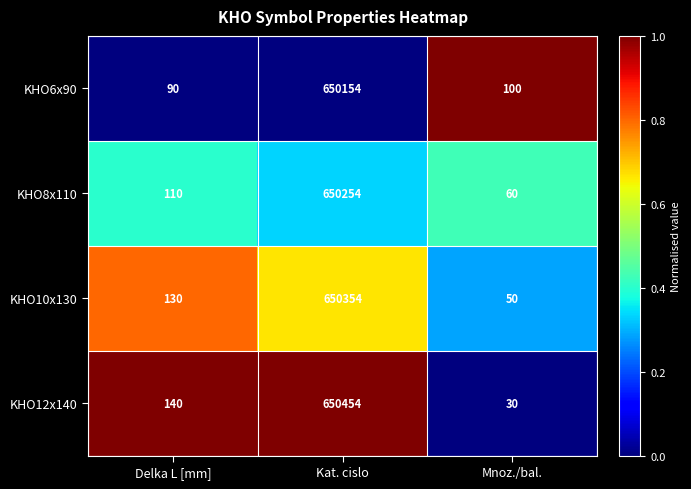

Which series has the largest total across all categories?

KHO12x140